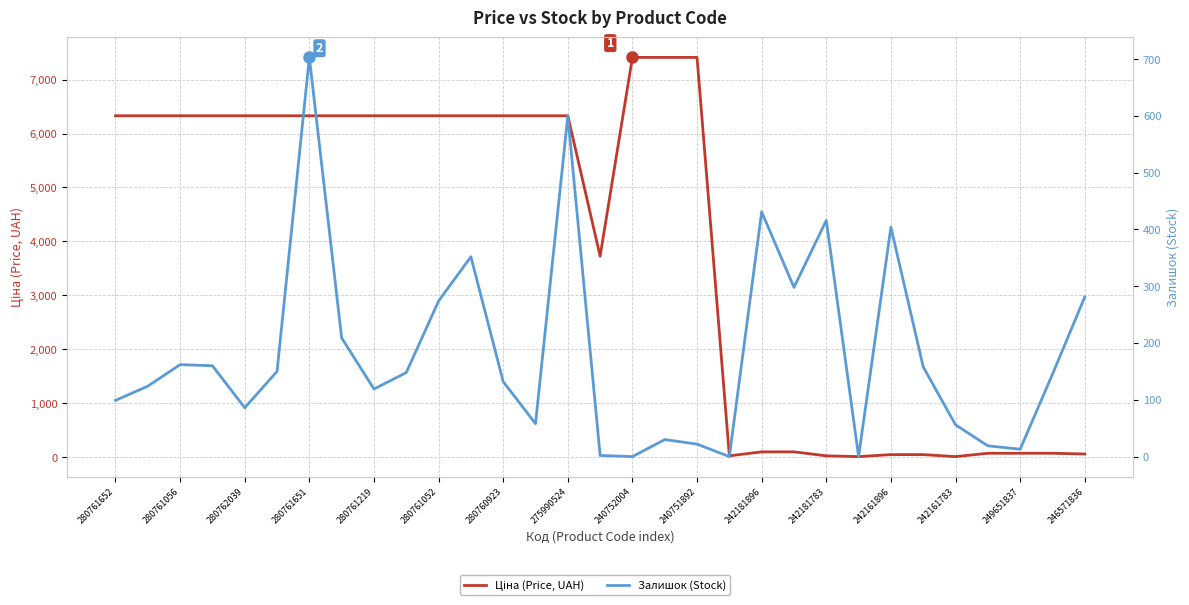

At 17, list the series in order from smallest to largest.

Залишок (Stock), Ціна (Price, UAH)